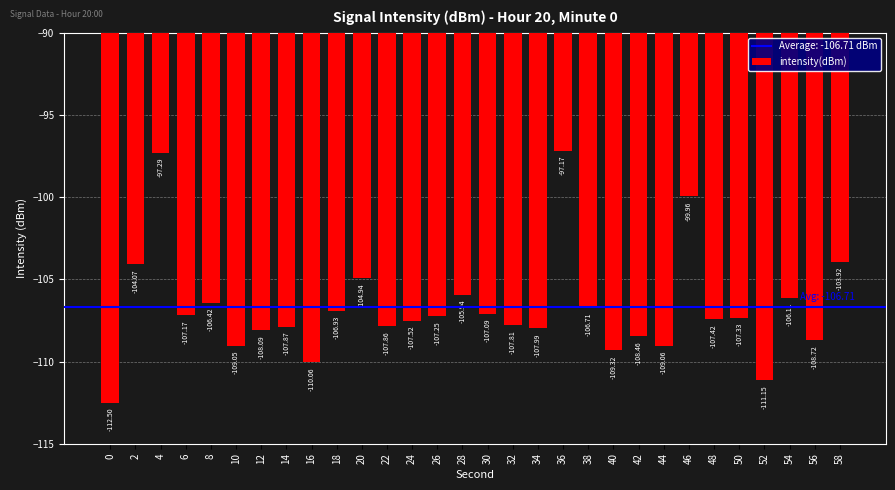

Rank the categories by value from highest to lowest.

36, 4, 46, 58, 2, 20, 28, 54, 8, 38, 18, 30, 6, 26, 50, 48, 24, 32, 22, 14, 34, 12, 42, 56, 10, 44, 40, 16, 52, 0